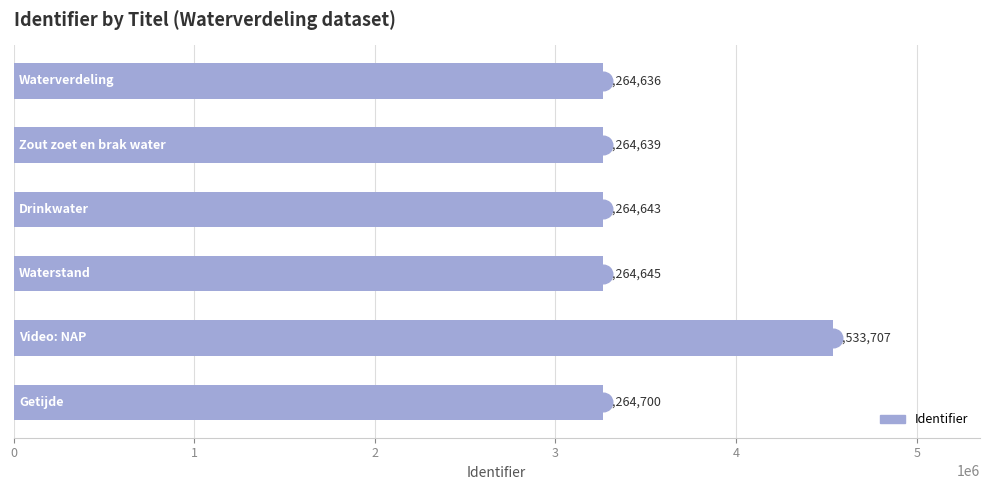

What is the ratio of the value at 0 to the value at 4?

0.7